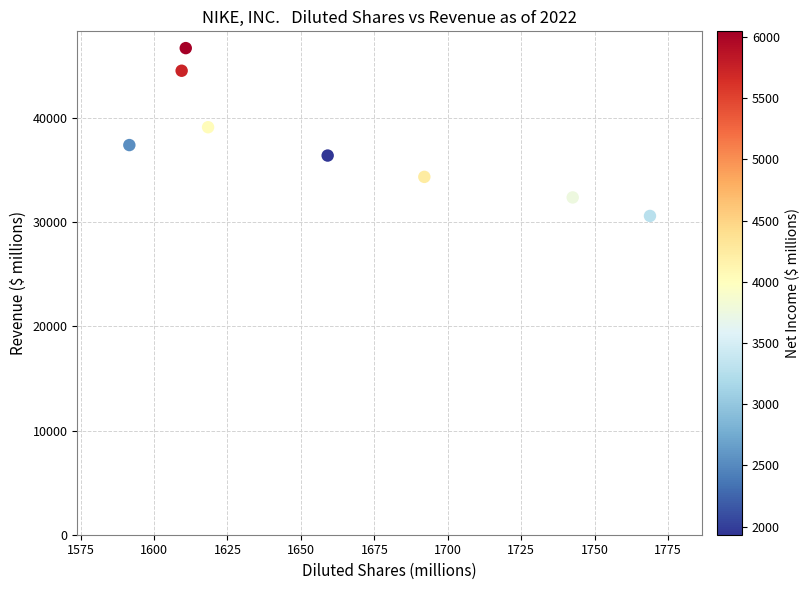

What is the range of Y values (max minus min)?

16109